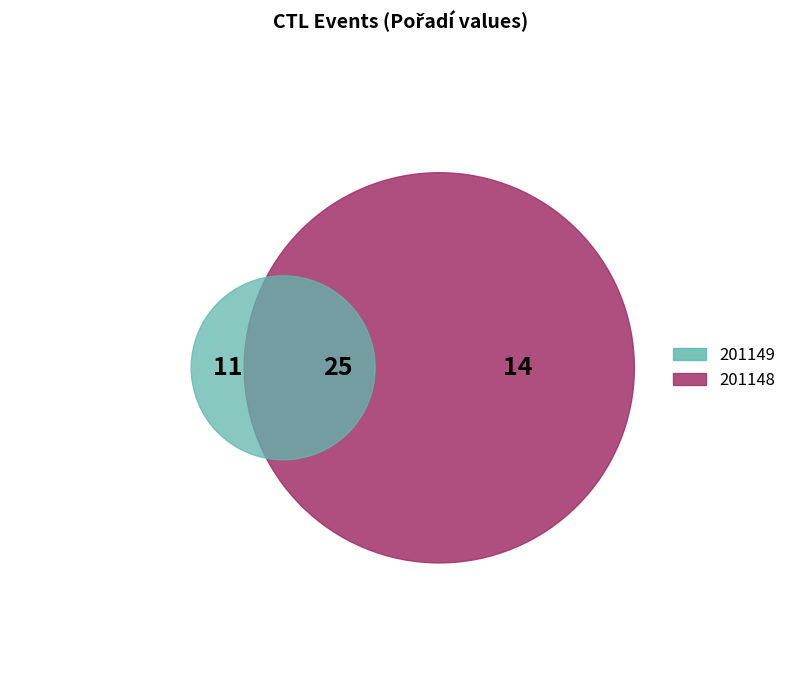

How many slices are in this pie chart?

2